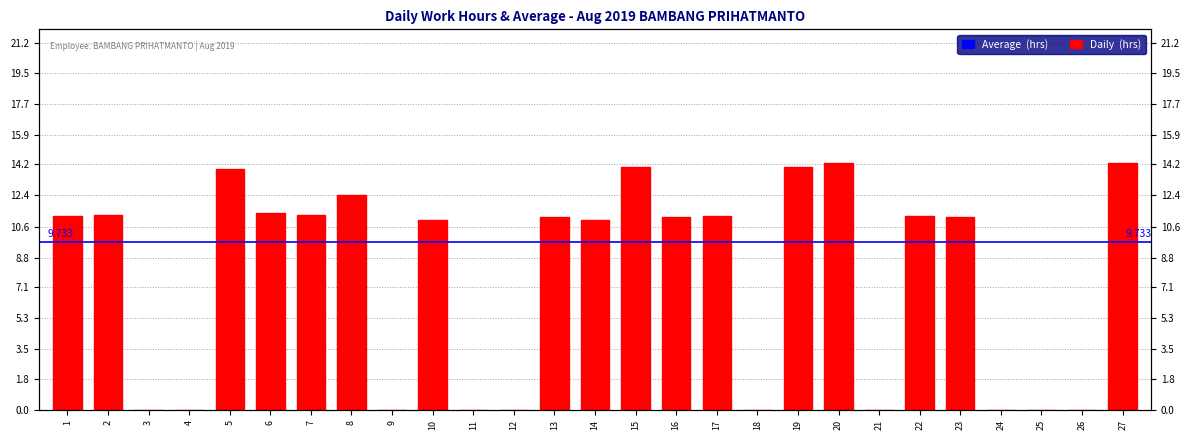

Reading left to right, extract all data points from this chart.

1=11.2	2=11.3	3=0.0	4=0.0	5=13.9	6=11.4	7=11.3	8=12.4	9=0.0	10=11.0	11=0.0	12=0.0	13=11.1	14=11.0	15=14.0	16=11.2	17=11.2	18=0.0	19=14.1	20=14.2	21=0.0	22=11.2	23=11.2	24=0.0	25=0.0	26=0.0	27=14.3